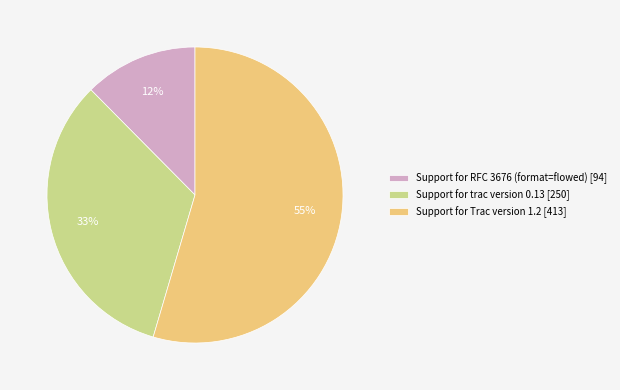

To the nearest percent, what is the combined percentage of Support for trac version 0.13 [250] and Support for Trac version 1.2 [413]?

88%